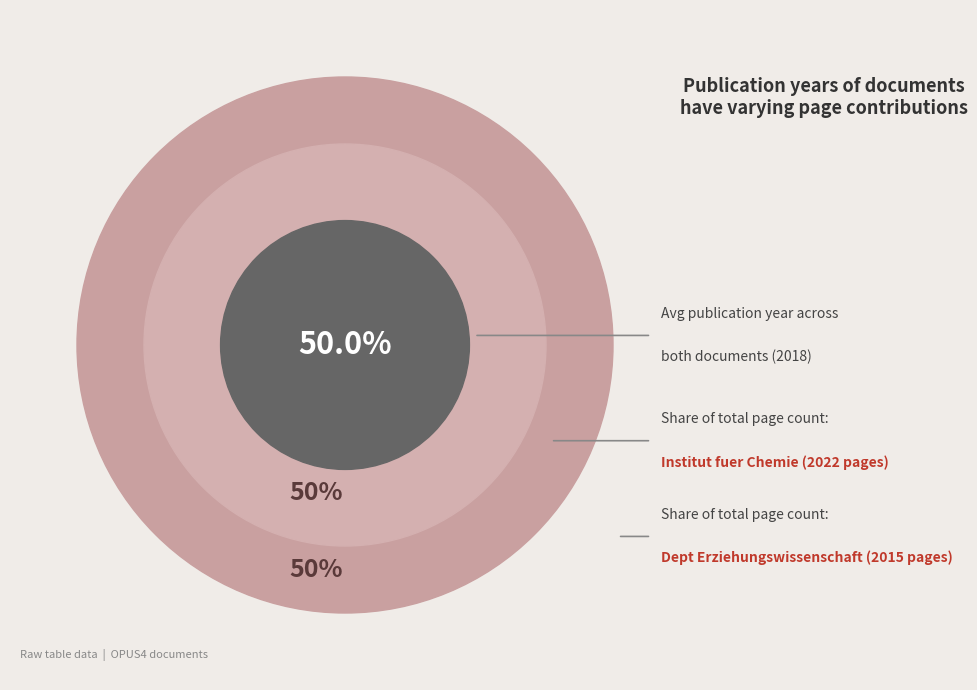

The OPUS4-39384 slice represents 60% of the pie. True or false?

False